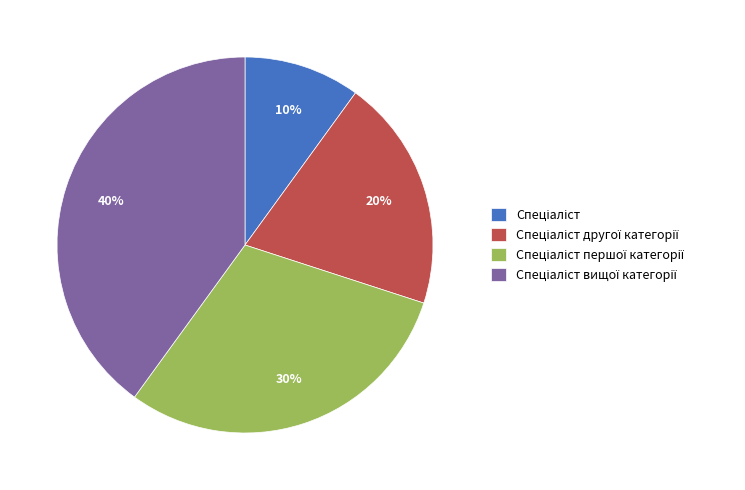

Is there a majority slice in this chart?

No